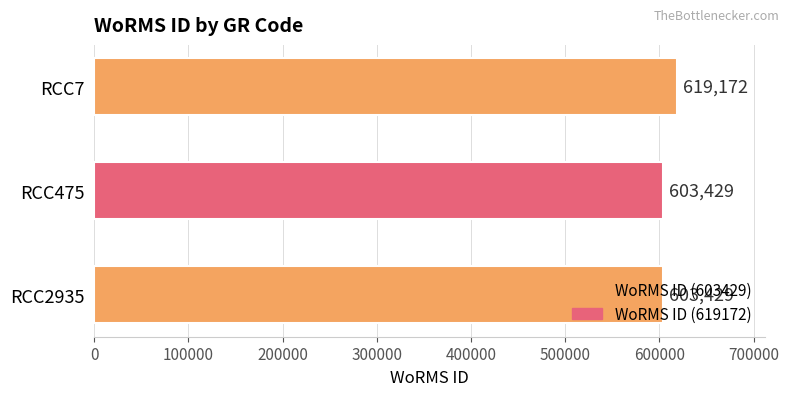

Does the chart contain any negative values?

No